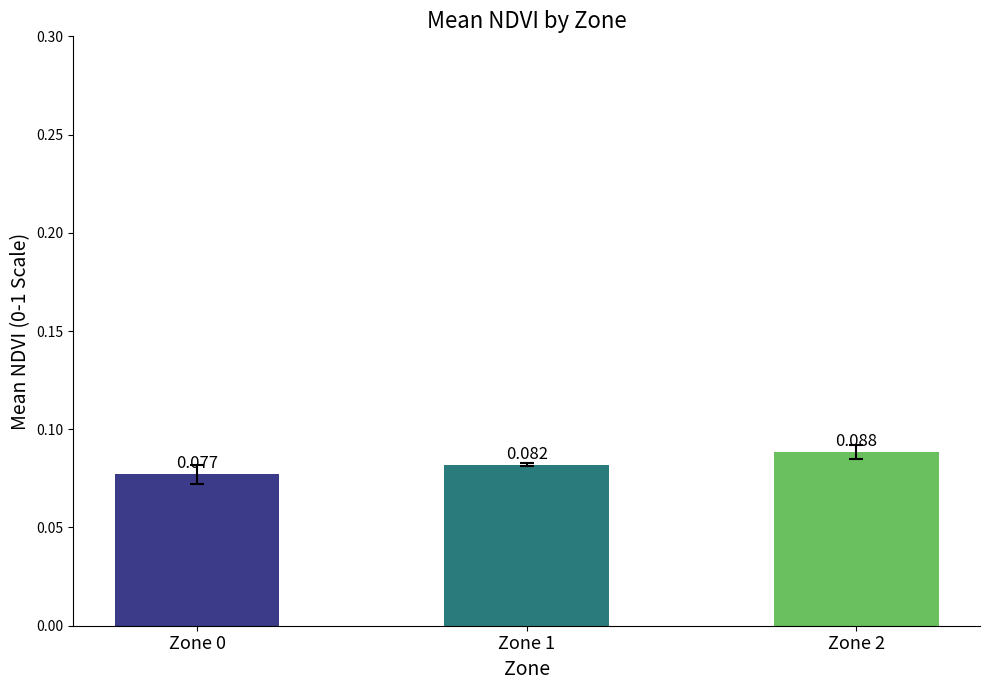

Are the bars horizontal?

No